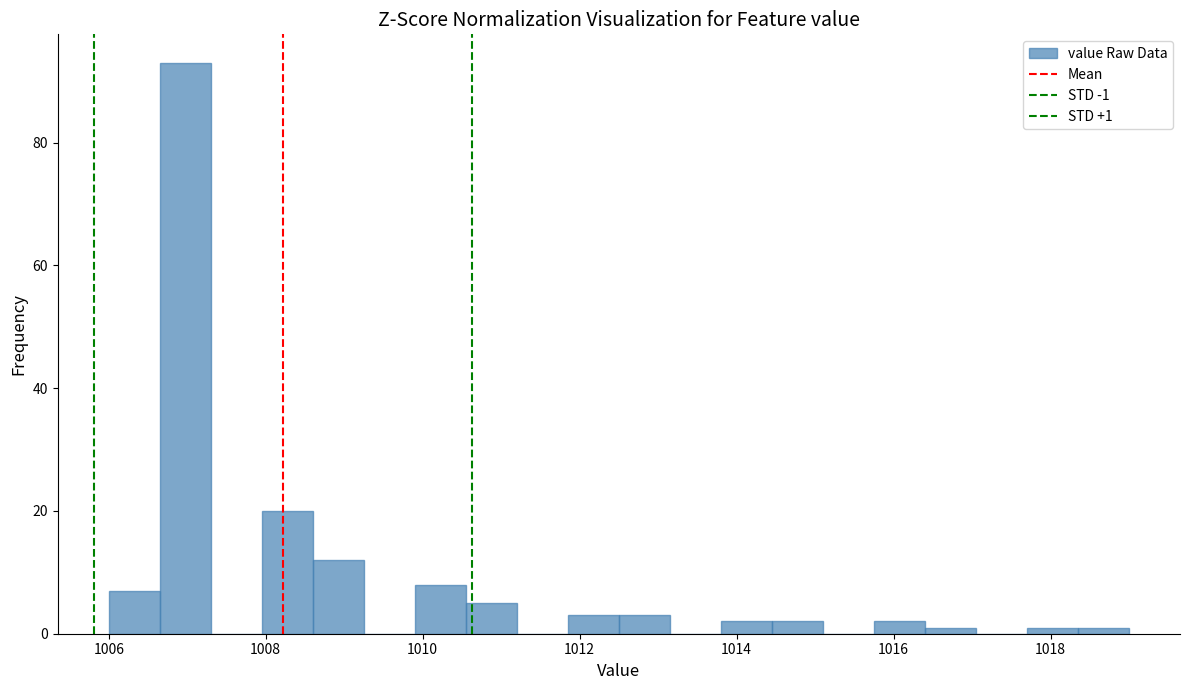

Read against the x-axis, roughly where is the centre of the tallest bar?

1007.0